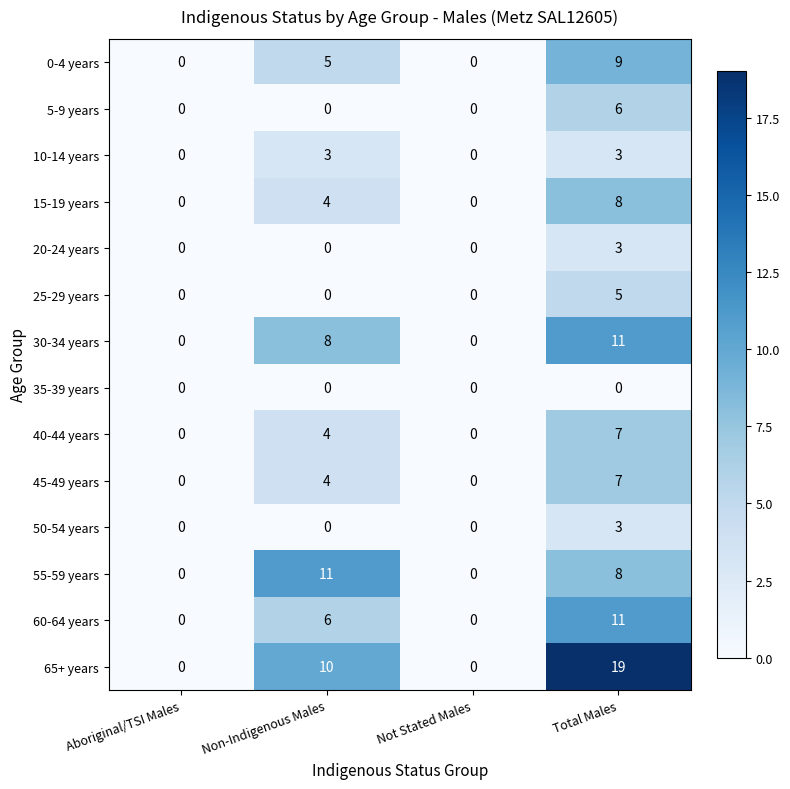

The 40-44 years series shows 4 at Non-Indigenous Males. True or false?

True